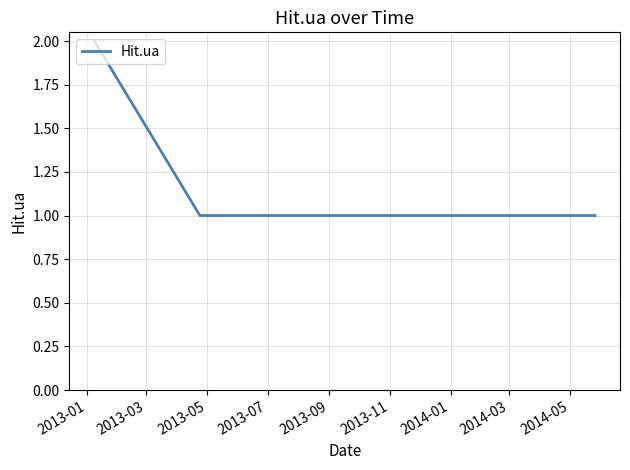

What is the sum of all values?

4